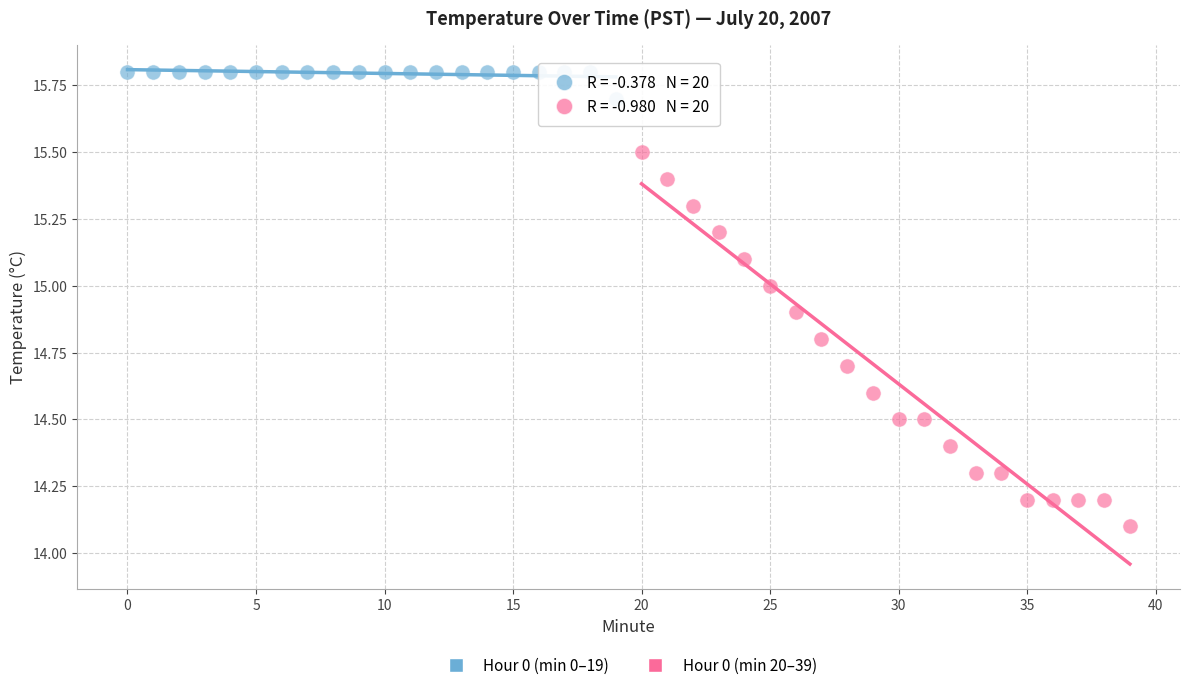

Which series contains the highest Y value?

Hour 0 (min 0–19)